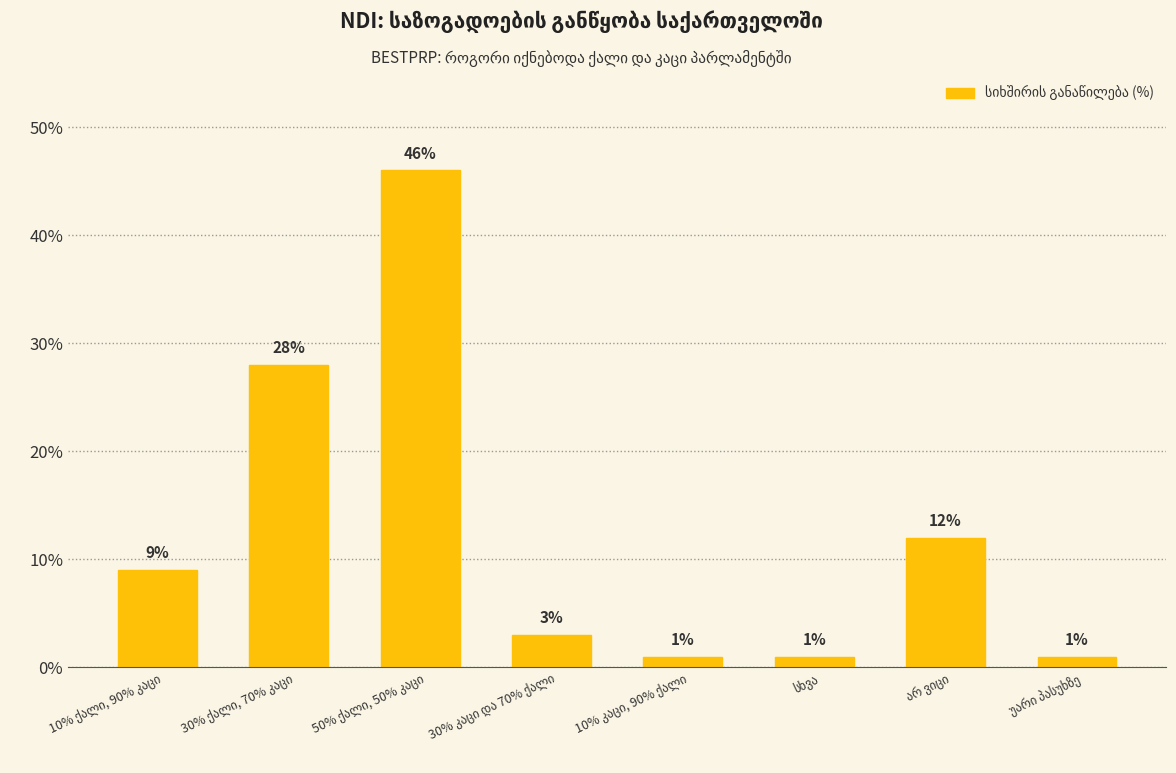

What is the sum of all values?

101